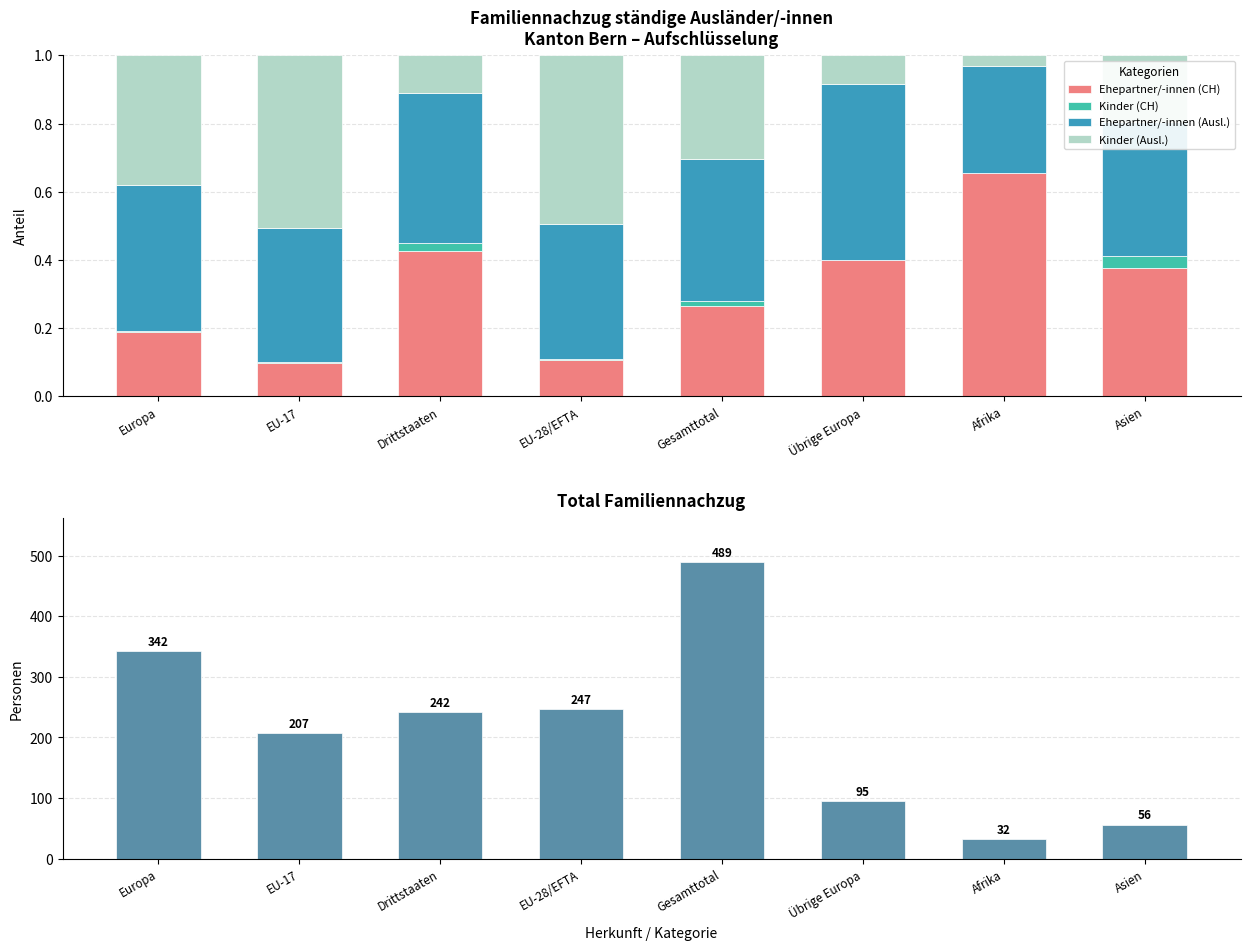

How many Ehepartner/-innen (Ausl.) values are between 0 and 1?

8